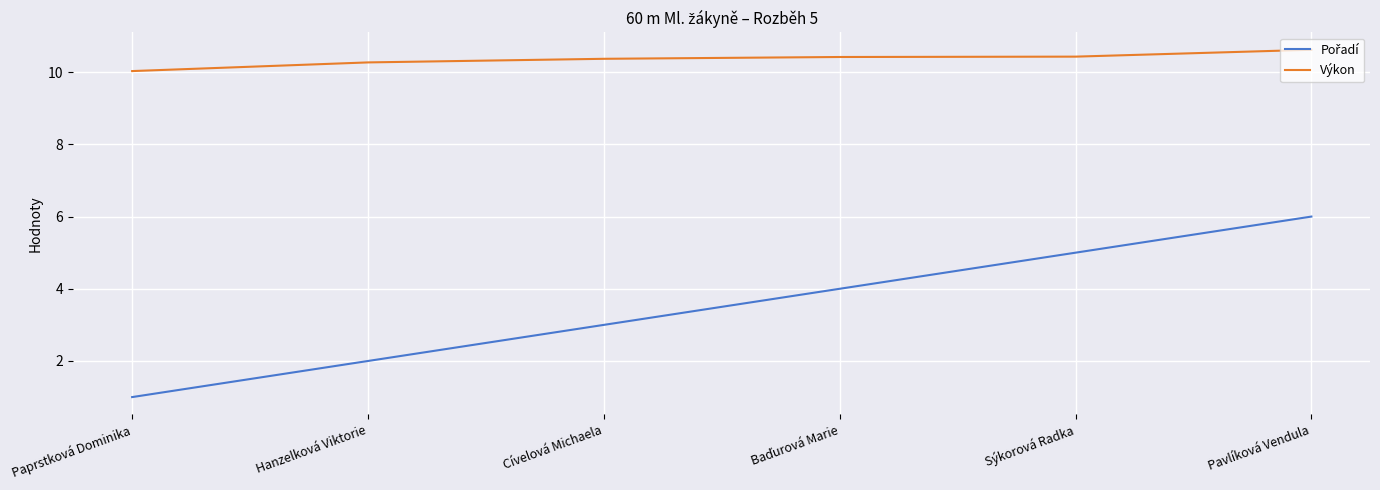

How many lines are shown in the chart?

2